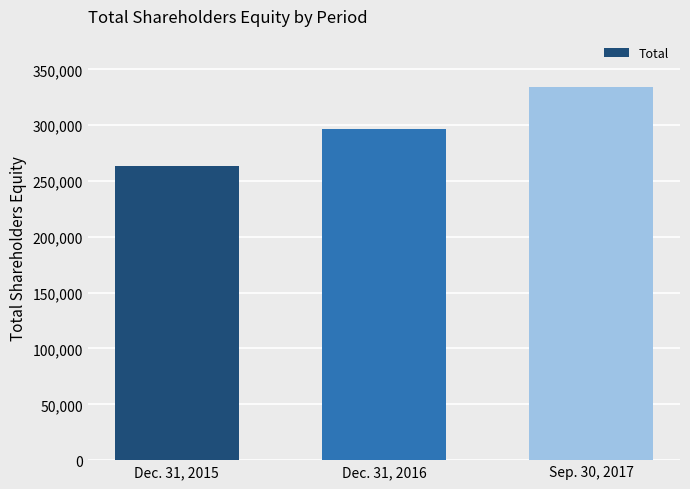

What is the change in value from Dec. 31, 2015 to Dec. 31, 2016?

+32923